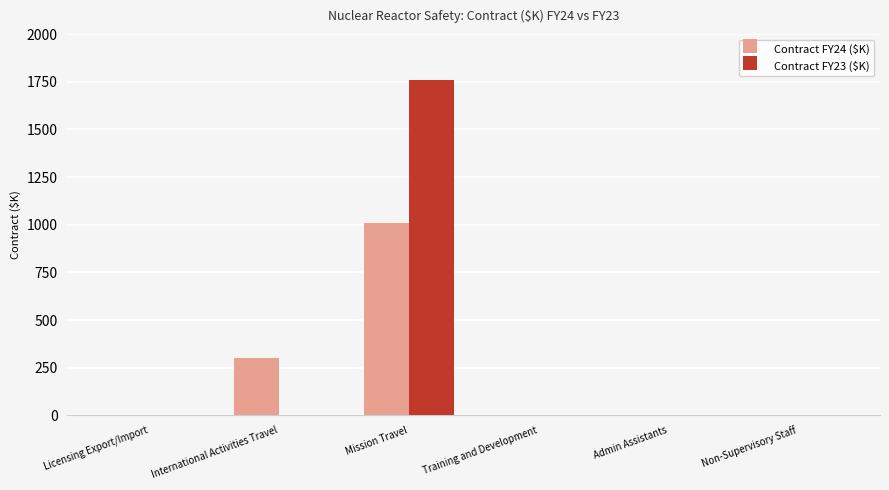

What is the maximum value for Contract FY23 ($K)?

1762